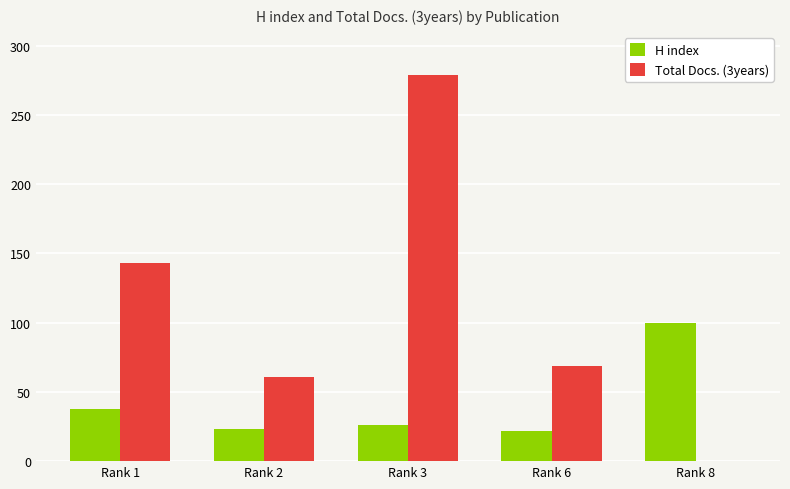

What are all the series names shown in the legend?

H index, Total Docs. (3years)